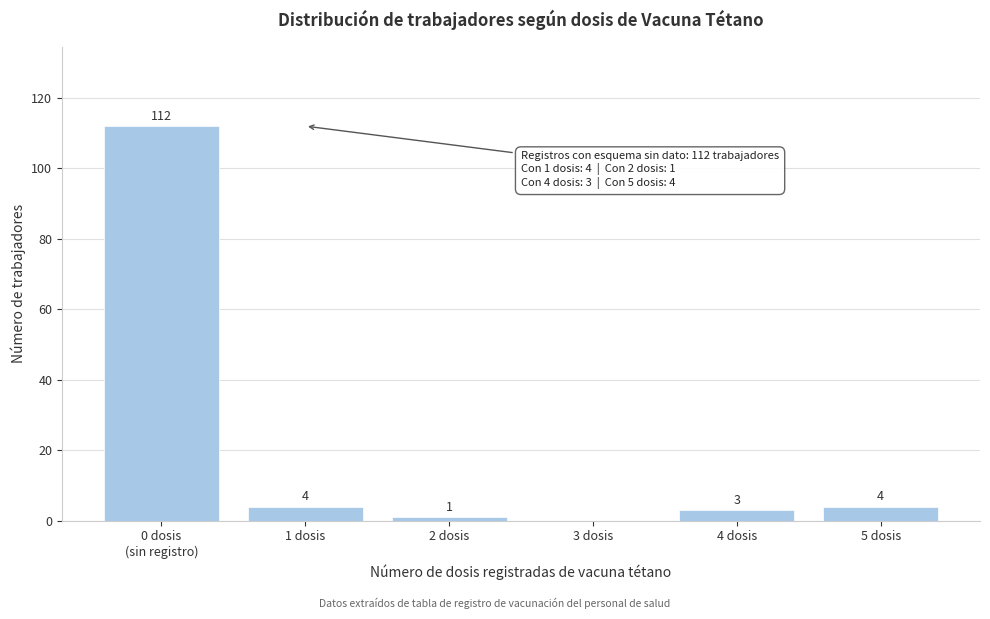

What is the sum of the values at 5 dosis and 2 dosis?

5